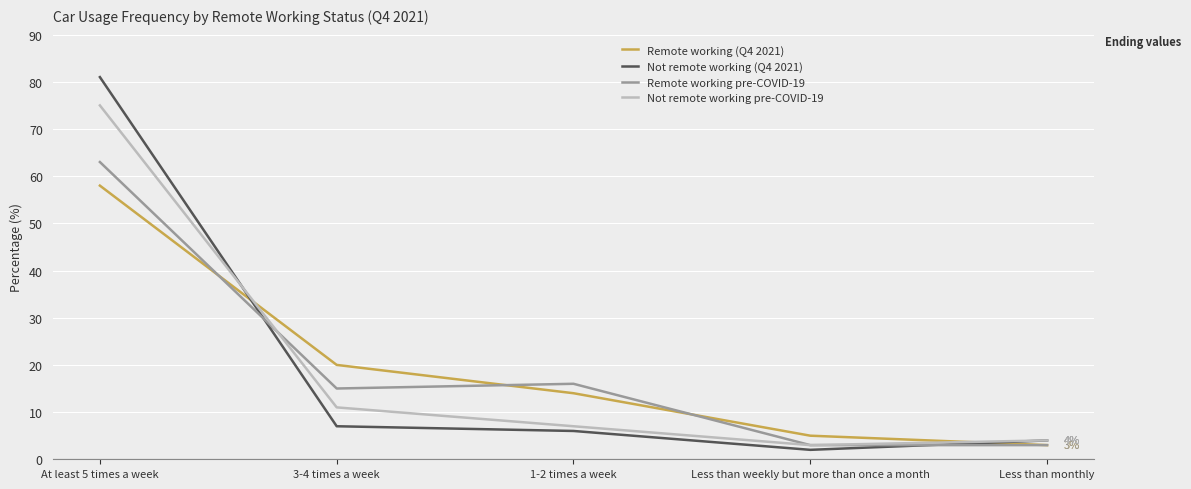

Reading right to left, list all the values displayed in this chart.

Remote working (Q4 2021): Less than monthly=3	Less than weekly but more than once a month=5	1-2 times a week=14	3-4 times a week=20	At least 5 times a week=58
Not remote working (Q4 2021): Less than monthly=4	Less than weekly but more than once a month=2	1-2 times a week=6	3-4 times a week=7	At least 5 times a week=81
Remote working pre-COVID-19: Less than monthly=3	Less than weekly but more than once a month=3	1-2 times a week=16	3-4 times a week=15	At least 5 times a week=63
Not remote working pre-COVID-19: Less than monthly=4	Less than weekly but more than once a month=3	1-2 times a week=7	3-4 times a week=11	At least 5 times a week=75